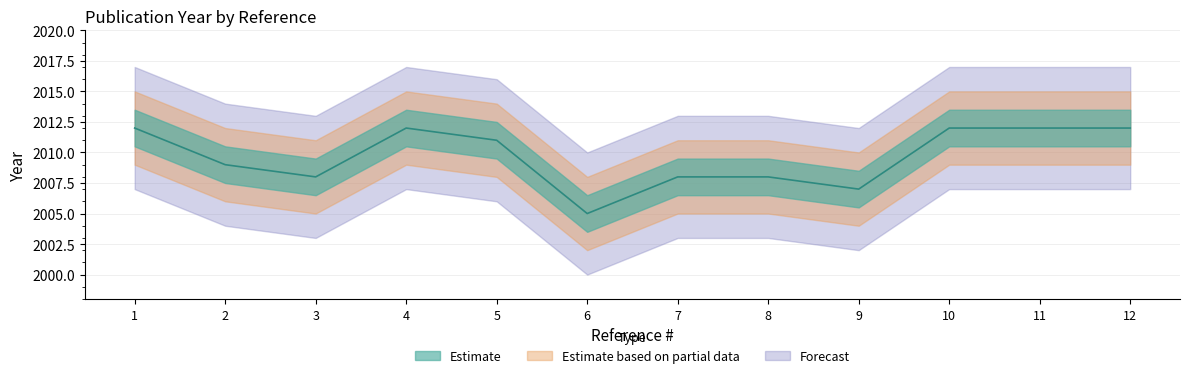

Rank the categories by Estimate based on partial data value from lowest to highest.

6, 9, 3, 7, 8, 2, 5, 1, 4, 10, 11, 12